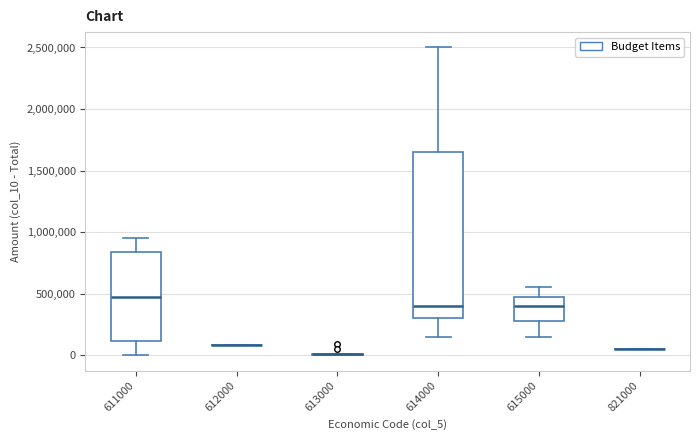

Where is the lower edge of the box at x = 611000 on the y-axis? The values are not printed on the chart, so give them approximately, as read against the axis.

100000